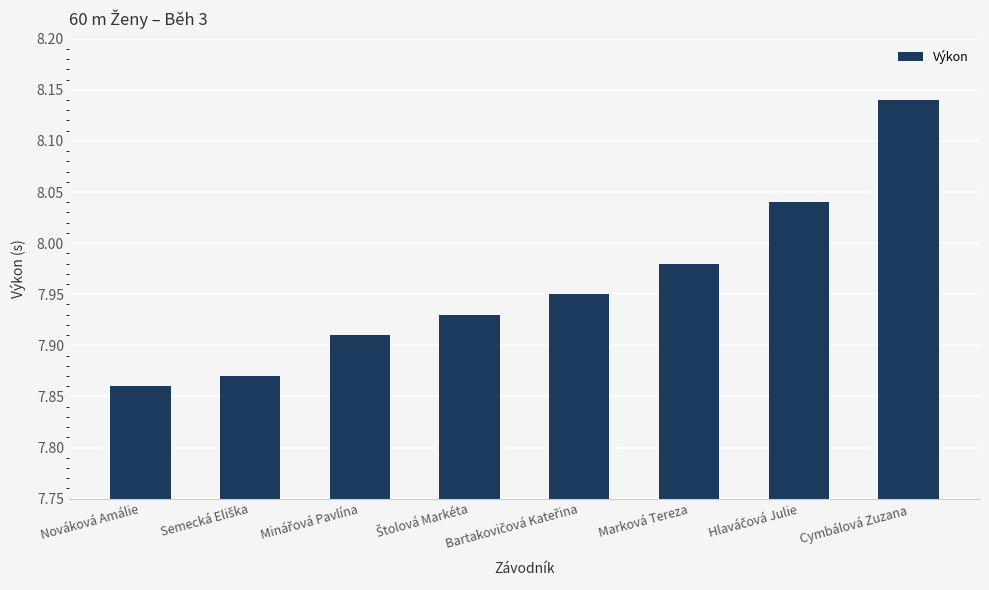

How many distinct data groups are displayed?

1